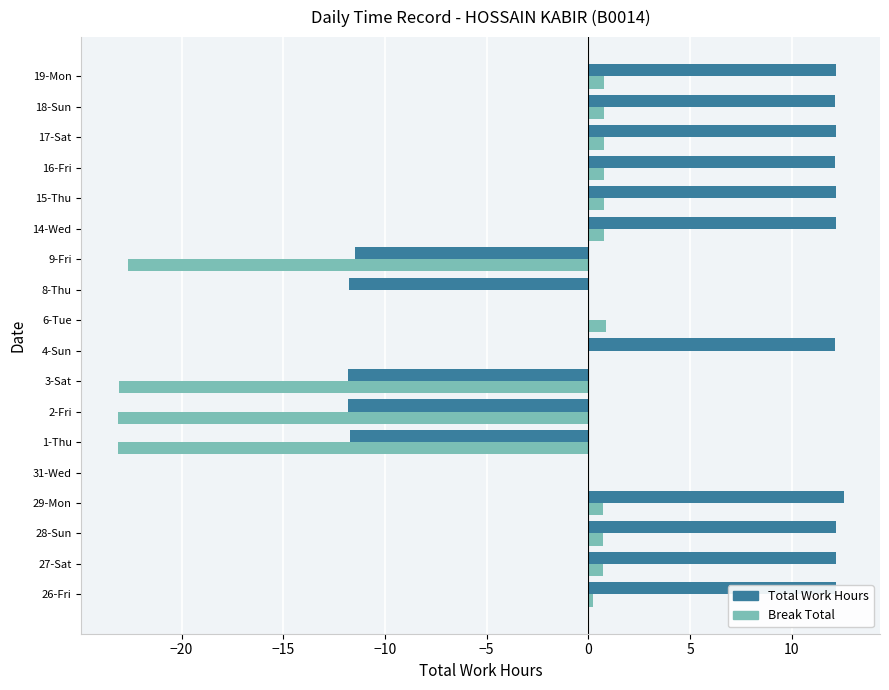

What is the sum of all Break Total values?

-84.0